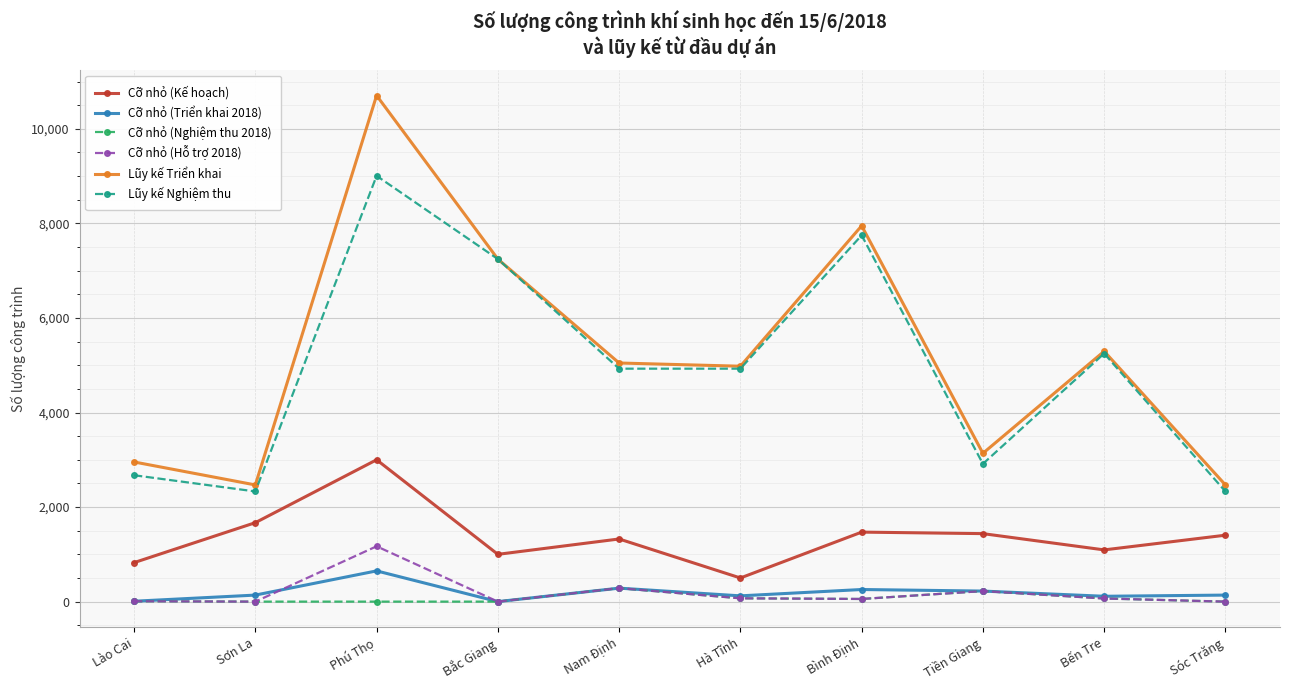

Rank the series at Phú Thọ from highest to lowest value.

Lũy kế Triển khai, Lũy kế Nghiệm thu, Cỡ nhỏ (Kế hoạch), Cỡ nhỏ (Hỗ trợ 2018), Cỡ nhỏ (Triển khai 2018), Cỡ nhỏ (Nghiệm thu 2018)